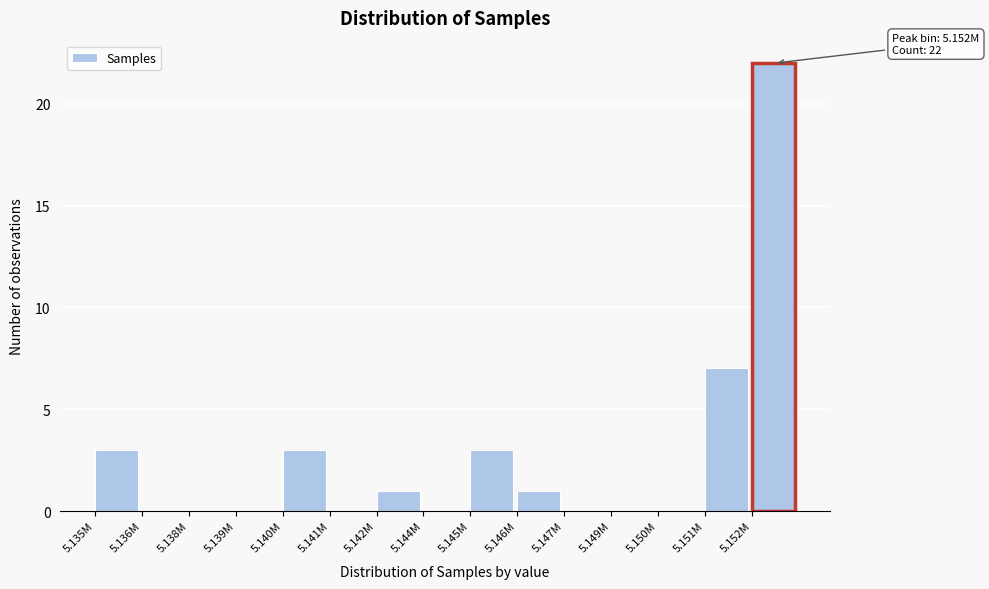

Reading left to right, transcribe all the data shown in this chart.

5.135M=3	5.136M=0	5.138M=0	5.139M=0	5.140M=3	5.141M=0	5.142M=1	5.144M=0	5.145M=3	5.146M=1	5.147M=0	5.149M=0	5.150M=0	5.151M=7	5.152M=22